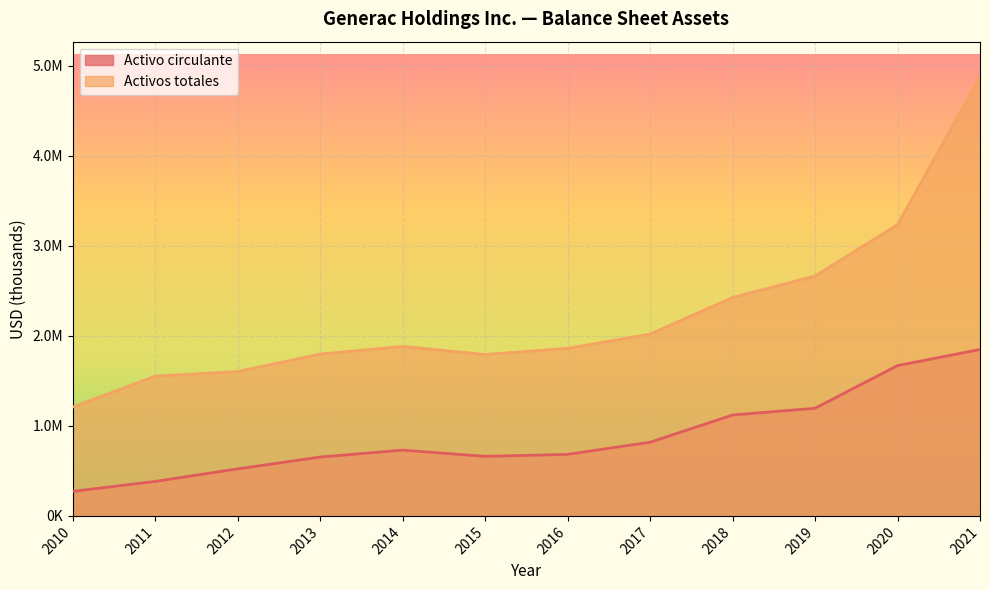

True or false: Activo circulante has a value of 1120769 at 2018.

True